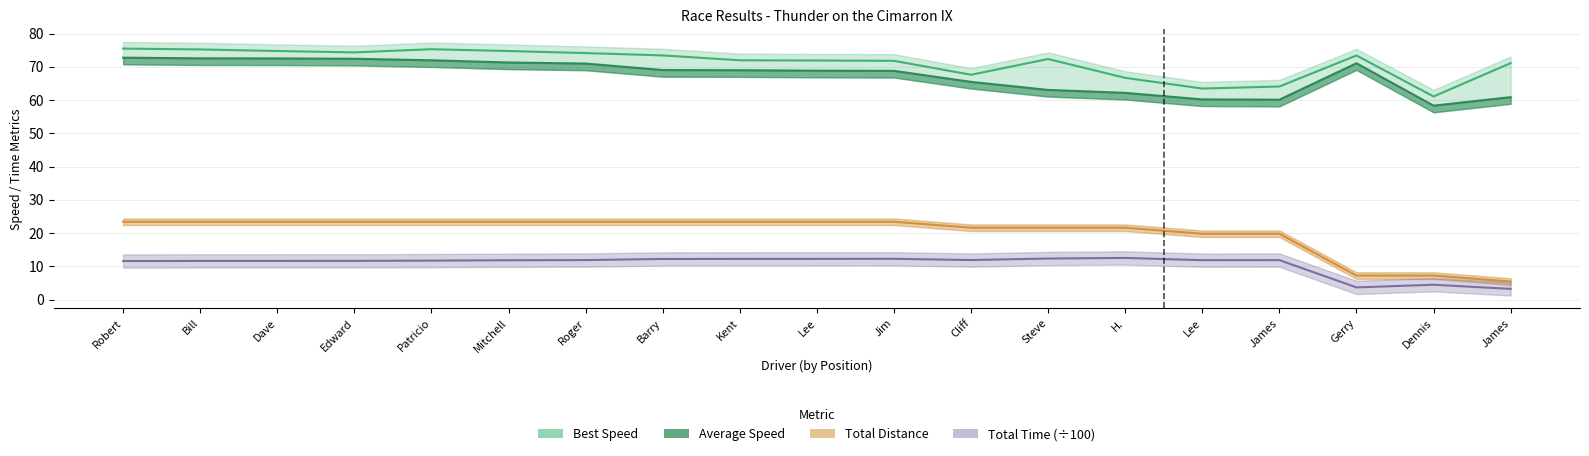

Does the chart have visible grid lines?

Yes